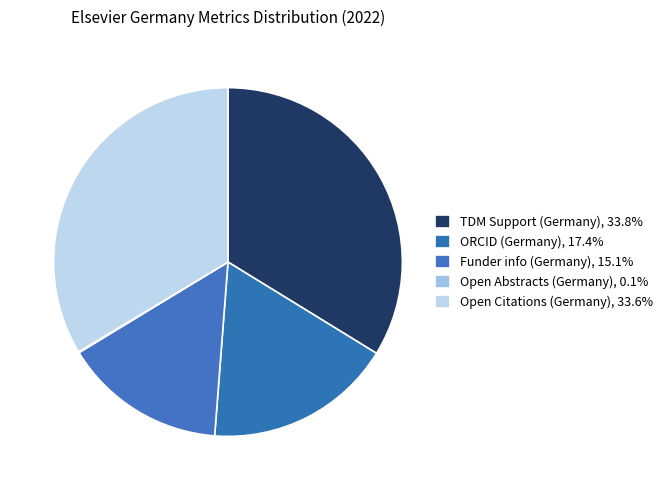

How many segments does this pie chart have?

5